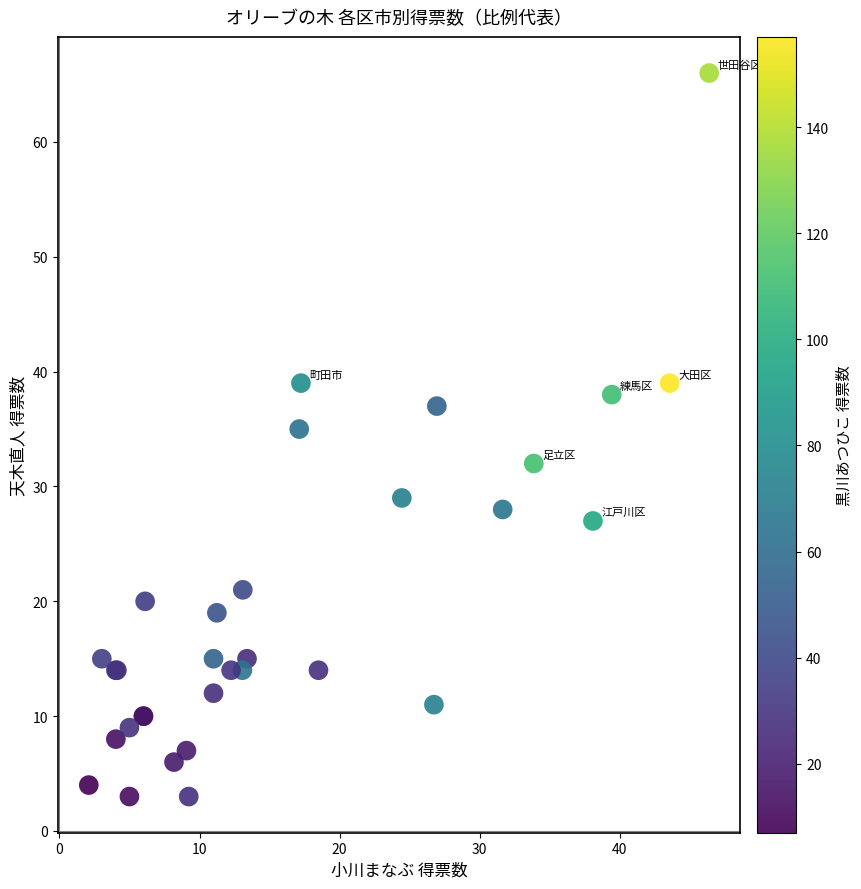

What Y value in the scatter plot is closest to 34?

35